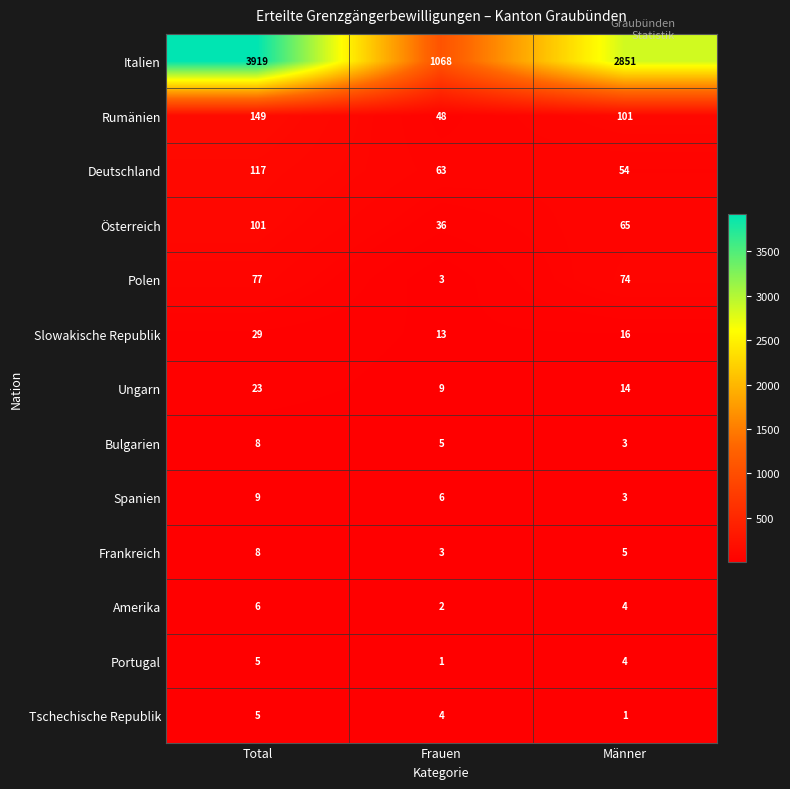

What is the difference between the maximum and minimum values in the Amerika series?

4